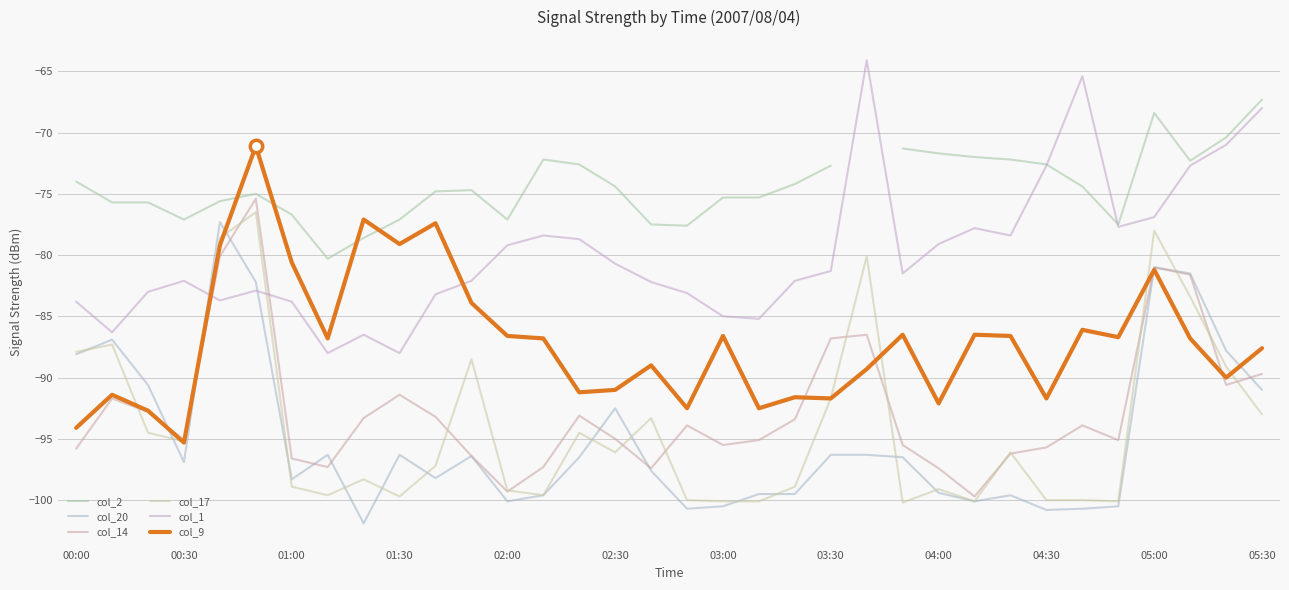

Which series has the widest spread of Y values?

col_20